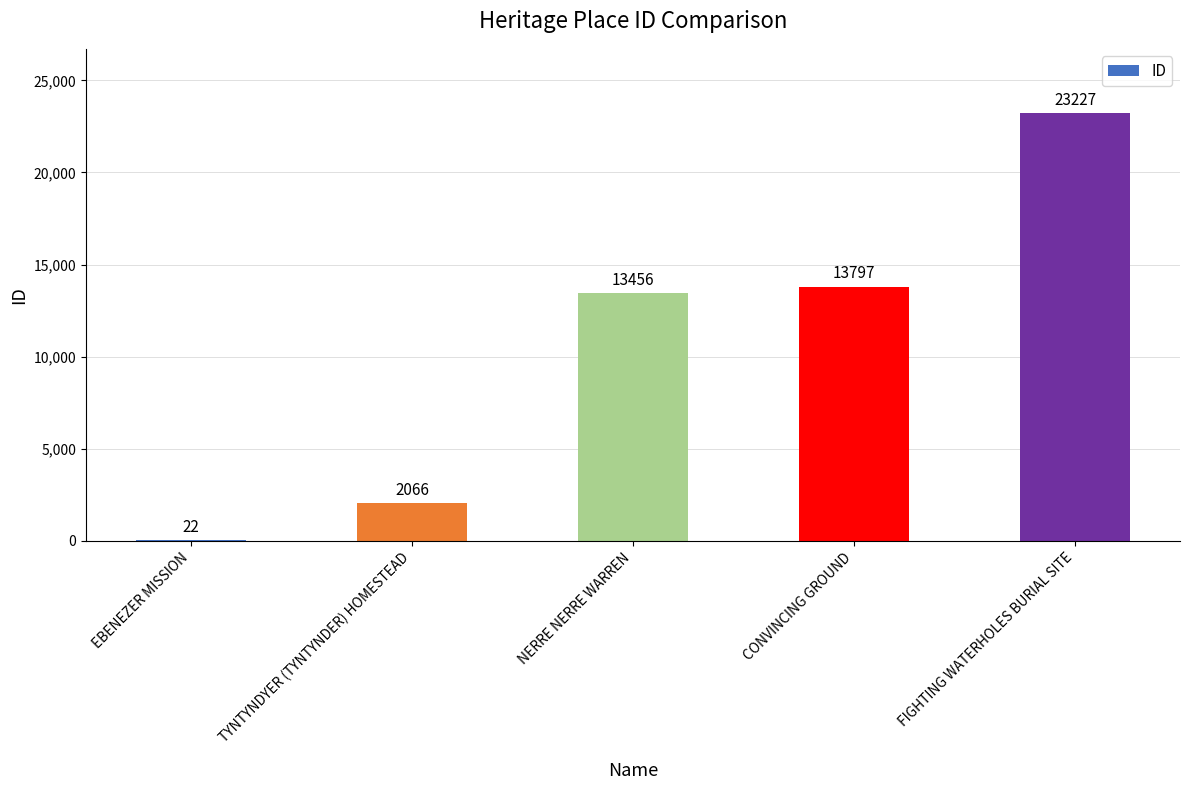

What is the change in value from NERRE NERRE WARREN to CONVINCING GROUND?

+341